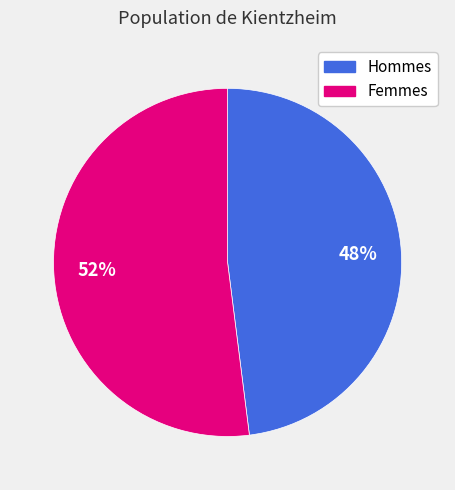

To the nearest percent, what is the difference between the largest and smallest slice percentages?

4%